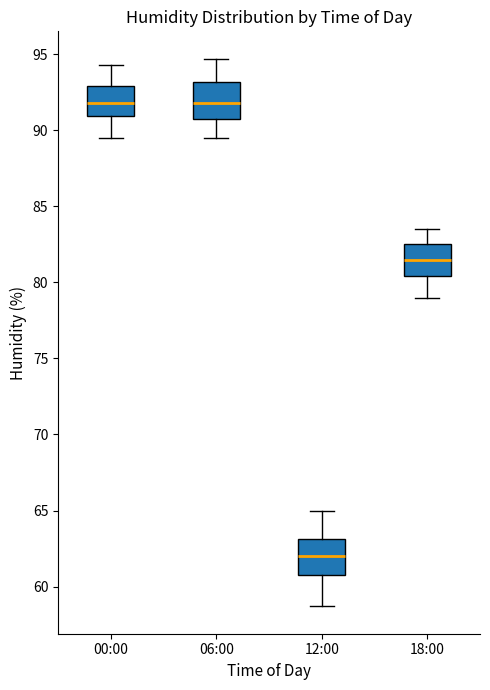

Reading left to right, transcribe this box plot: for each box, give where its median line is, the range the box spans, and where its two whiskers end, as read against the y-axis. The values are not printed on the chart, so give them approximately, as read against the axis.

00:00: median 92.0, box 91.0 to 93.0, whiskers 89.5 to 94.5
06:00: median 92.0, box 91.0 to 93.0, whiskers 89.5 to 94.5
12:00: median 62.0, box 61.0 to 63.0, whiskers 58.5 to 65.0
18:00: median 81.5, box 80.5 to 82.5, whiskers 79.0 to 83.5